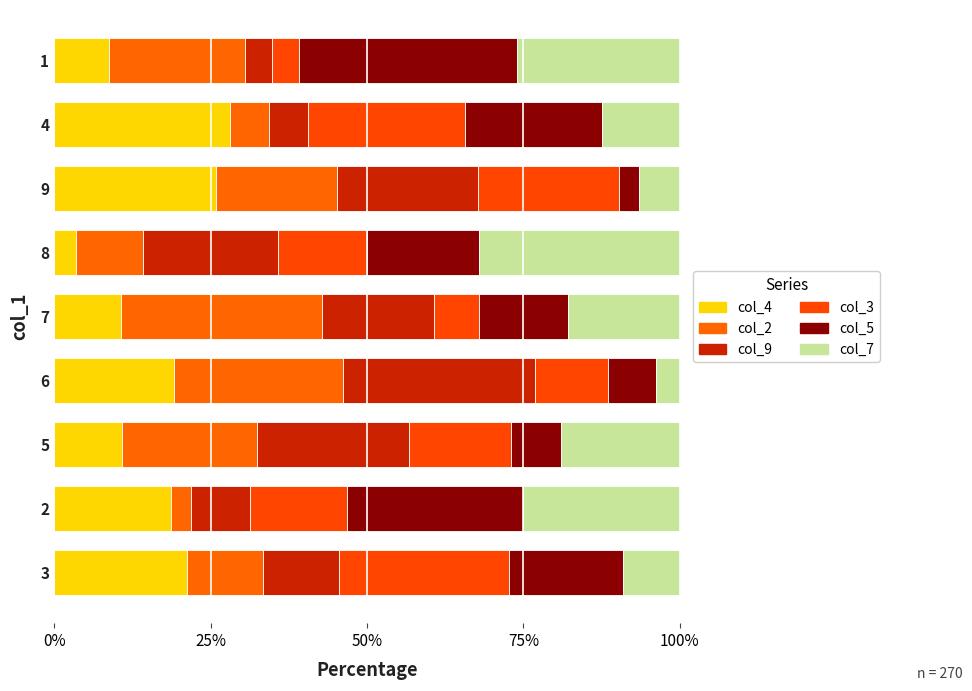

What is the total value across all series at 7?

100.0